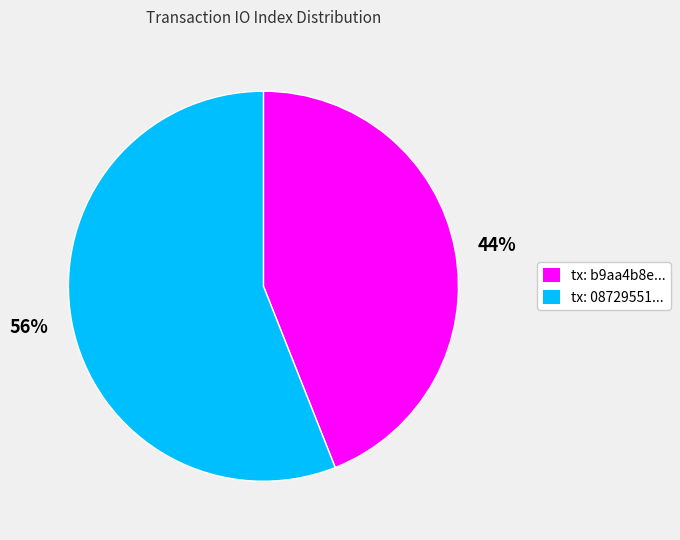

Is there a majority slice in this chart?

Yes